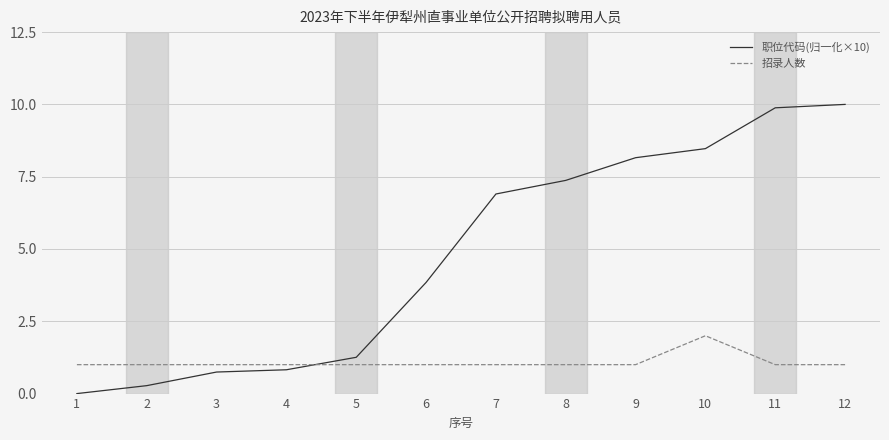

How many intersections are there between 职位代码(归一化×10) and 招录人数?

1